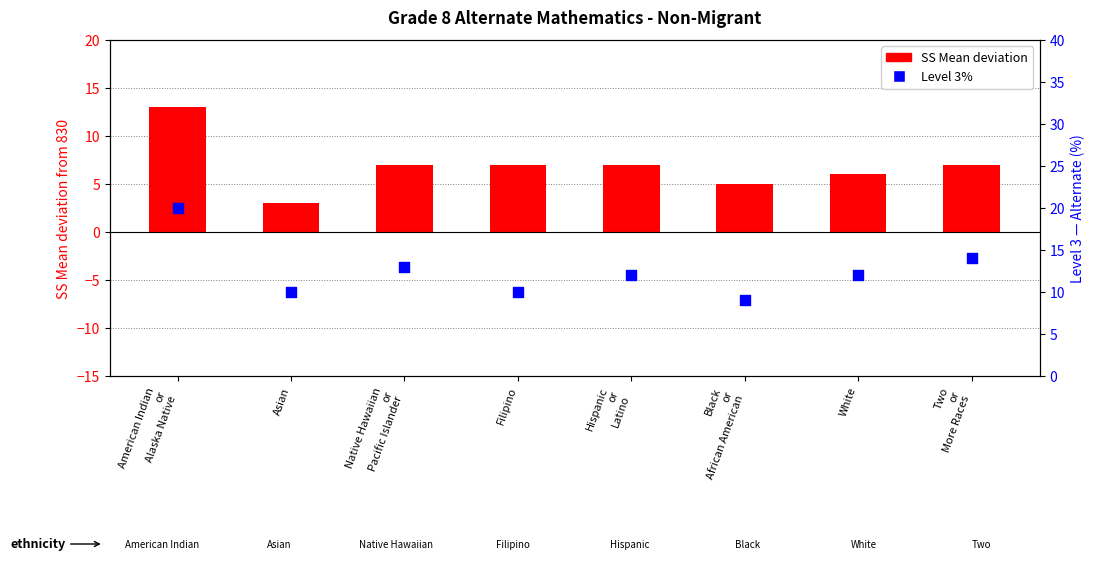

Which series contains the highest Y value?

Level 3%